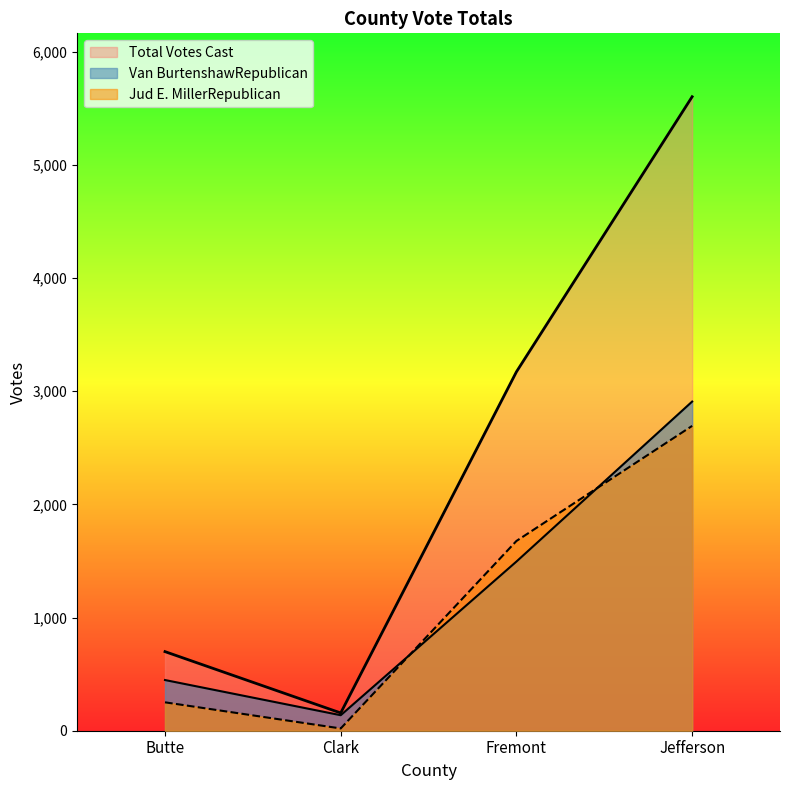

What is the sum of the Van BurtenshawRepublican values at Fremont and Clark?

1632